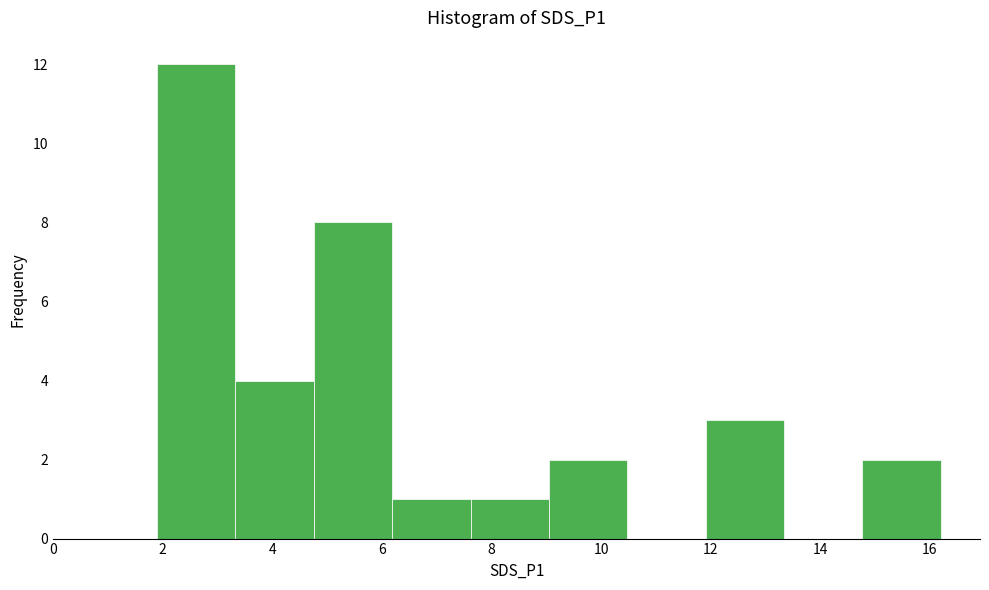

Which range on the x-axis has the tallest bar?

2.0 to 3.4